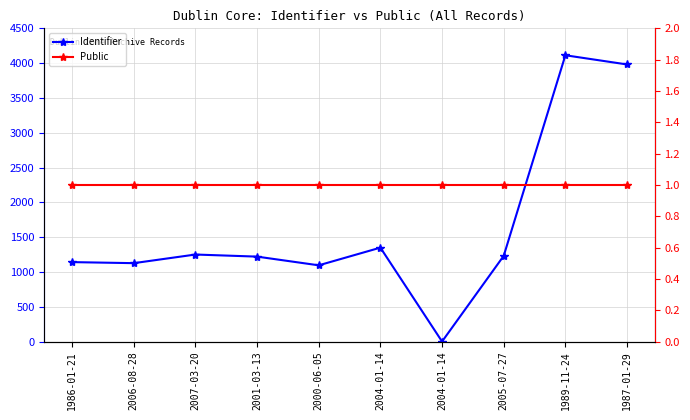

At how many categories does at least one series exceed 2354?

2